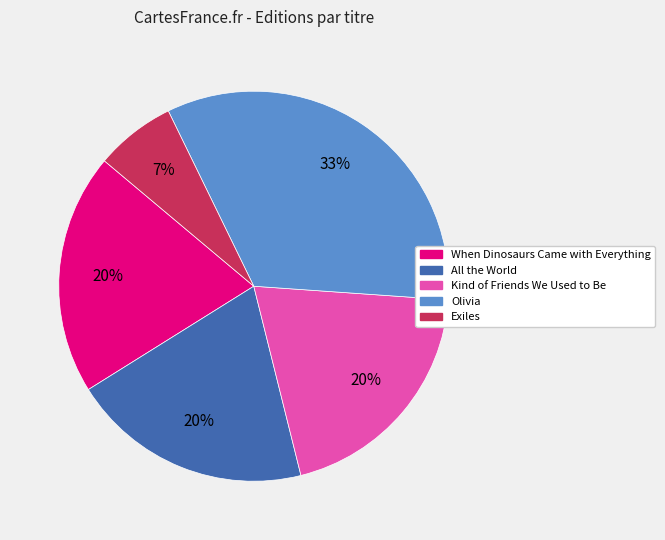

What percentage is the Exiles slice, to the nearest percent?

7%